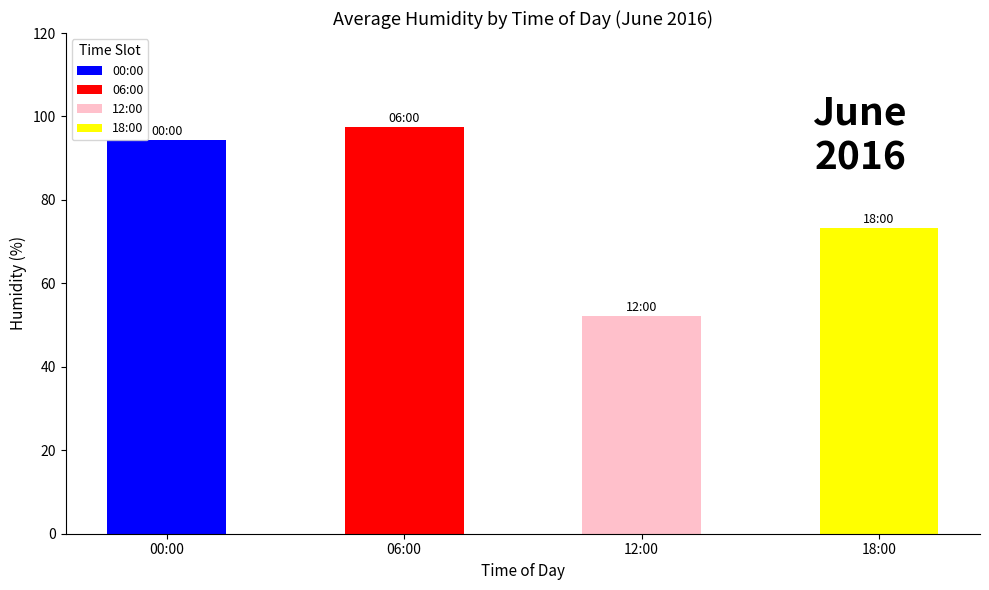

How many data points does each series have?

4